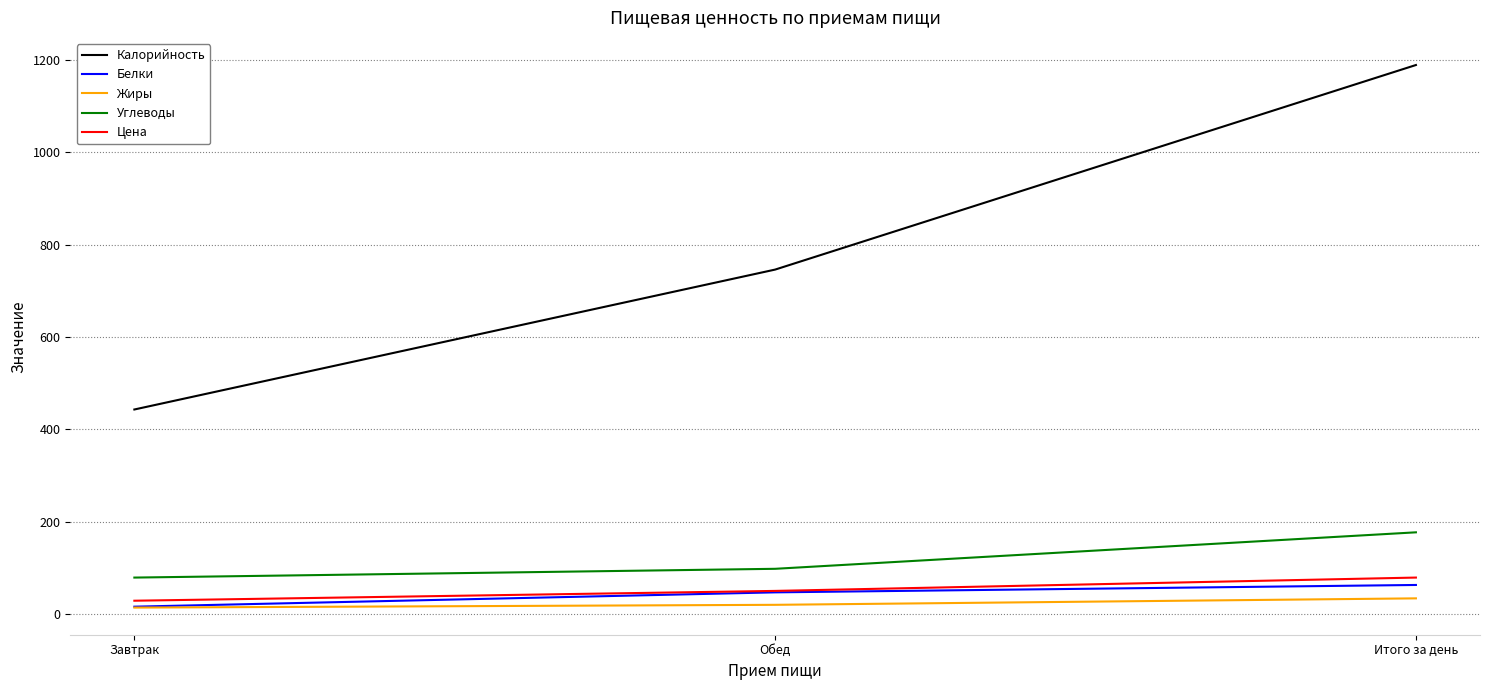

At which category is the sum across all series the highest?

Итого за день